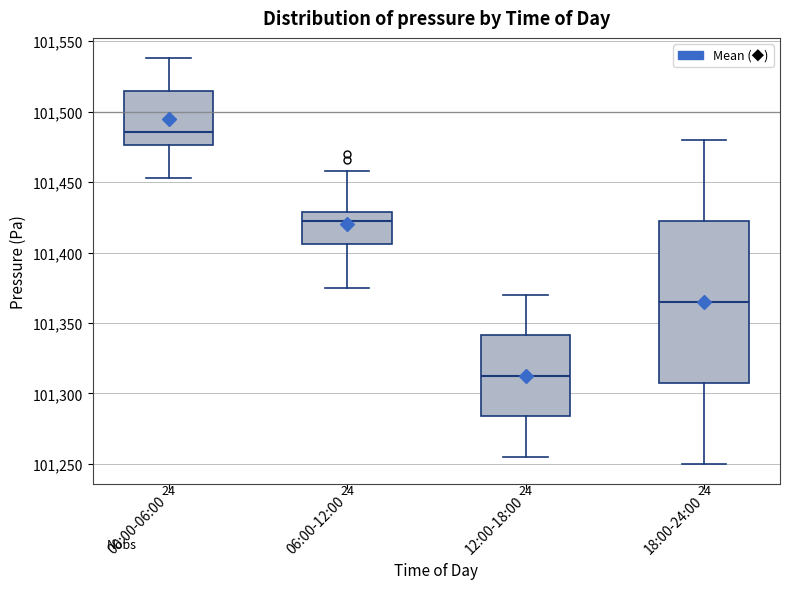

Reading left to right, transcribe this box plot: for each box, give where its median line is, the range the box spans, and where its two whiskers end, as read against the y-axis. The values are not printed on the chart, so give them approximately, as read against the axis.

00:00-06:00: median 101485, box 101475 to 101515, whiskers 101455 to 101540
06:00-12:00: median 101425, box 101405 to 101430, whiskers 101375 to 101460
12:00-18:00: median 101315, box 101285 to 101340, whiskers 101255 to 101370
18:00-24:00: median 101365, box 101310 to 101425, whiskers 101250 to 101480